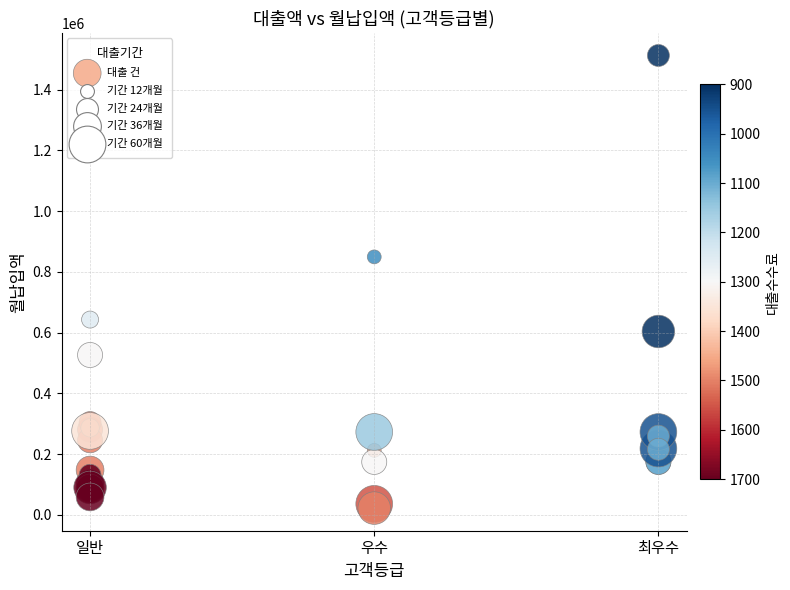

What Y value in the scatter plot is closest to 767225?

849216.3